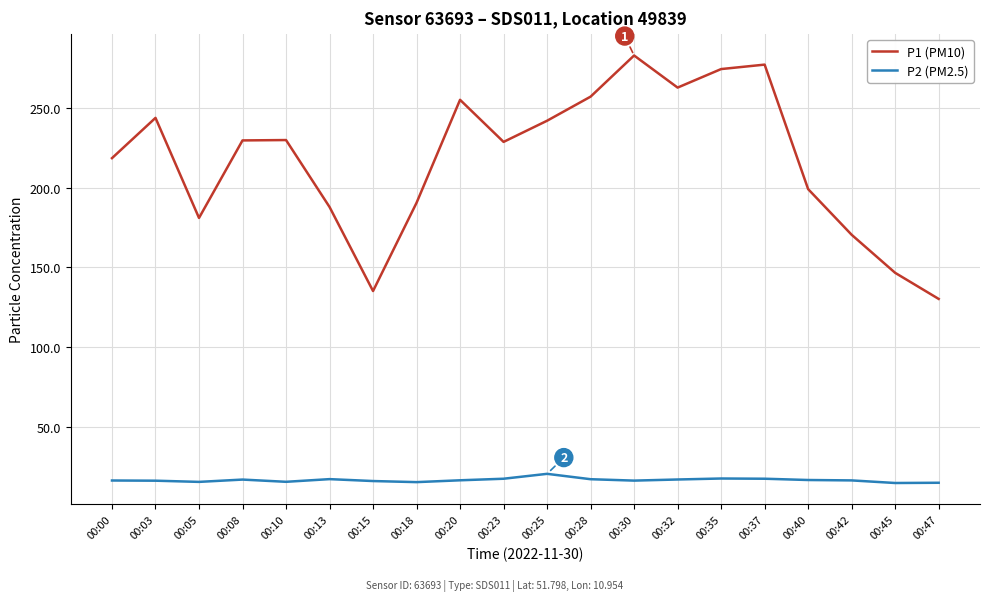

List the series in order of their peak value, lowest first.

P2 (PM2.5), P1 (PM10)